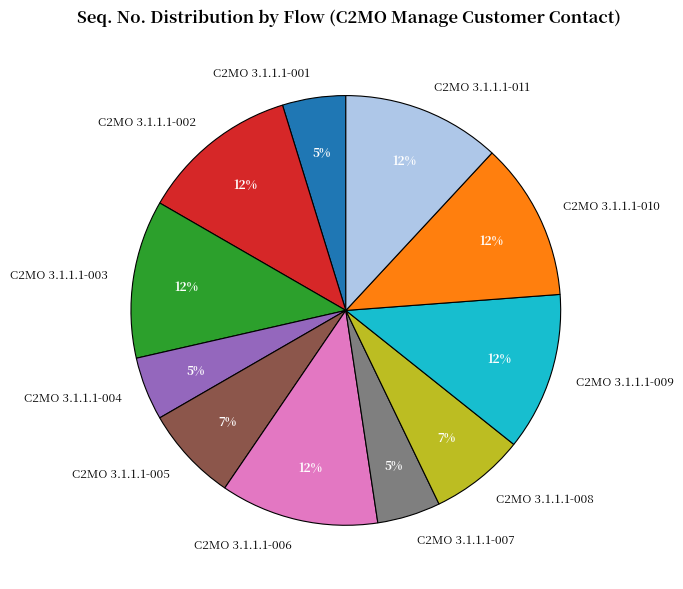

To the nearest percent, what is the average slice percentage?

9%